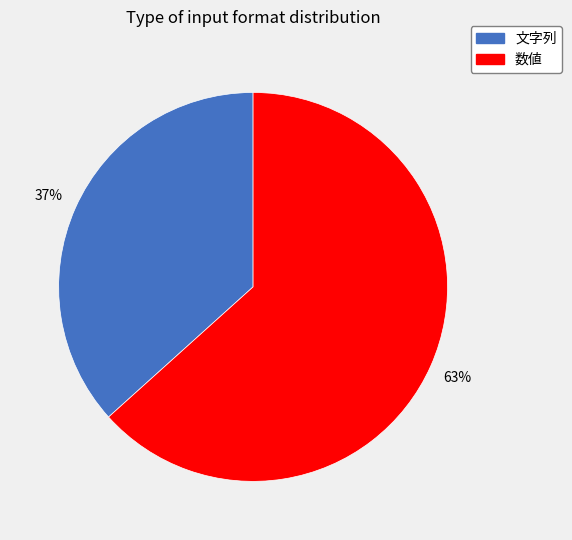

Which slice is the largest?

数値